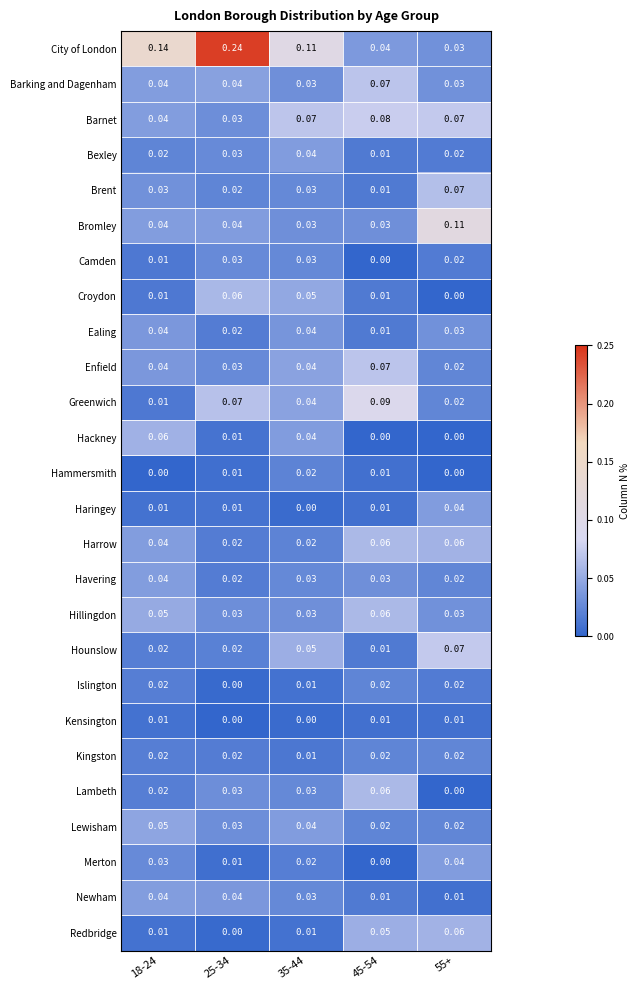

Which series has the widest spread of values?

City of London